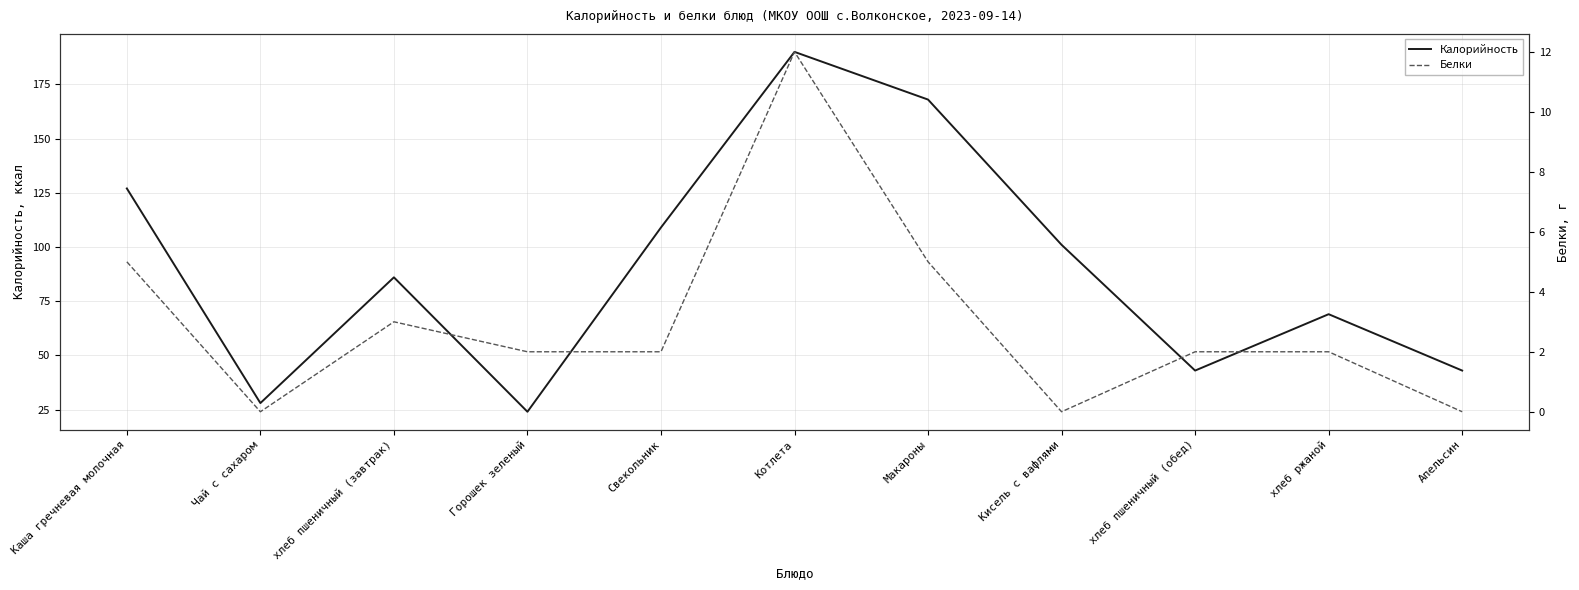

Which series changed the most between Каша гречневая молочная and хлеб ржаной?

Калорийность